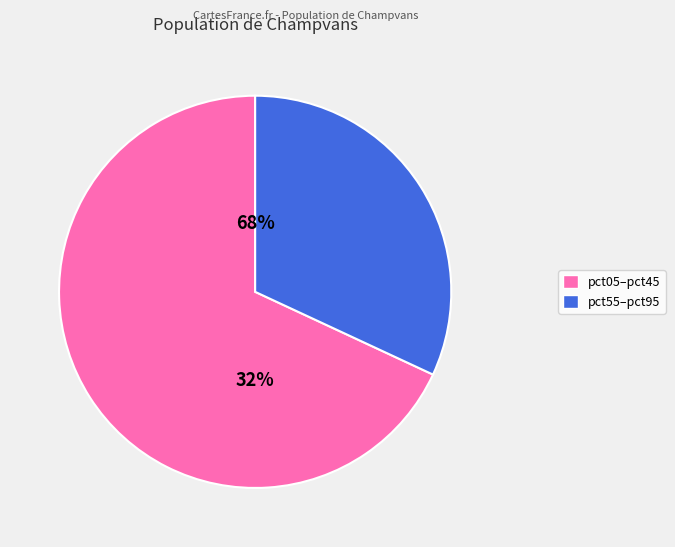

Is it true that pct05 is 19% of the pie?

False